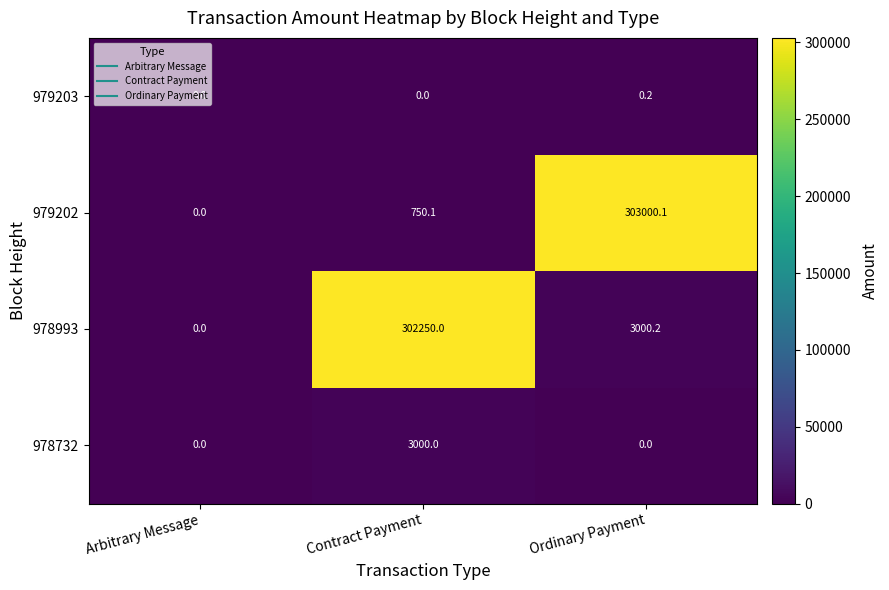

Rank the series at Ordinary Payment from lowest to highest value.

978732, 979203, 978993, 979202